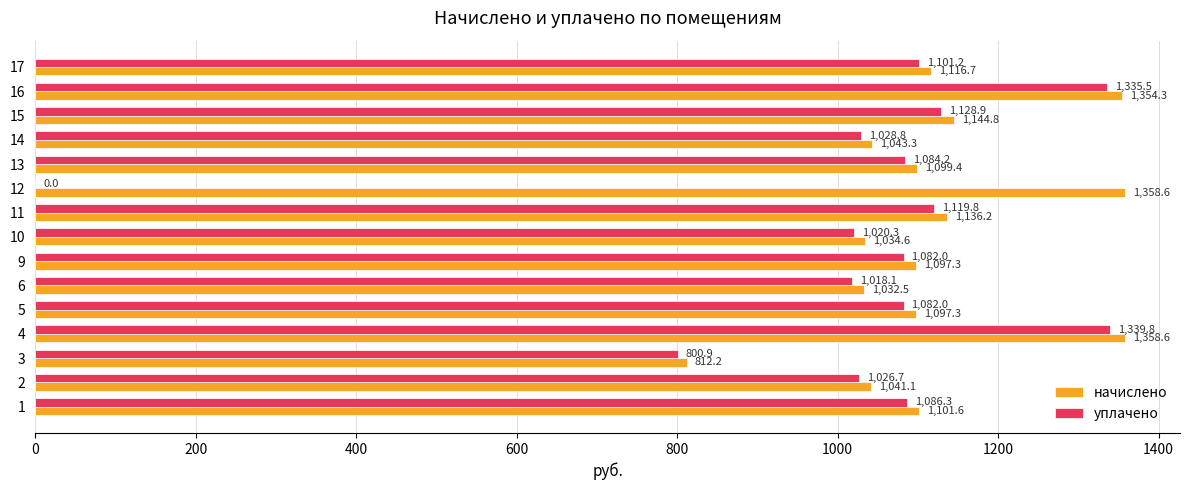

What is the sum of the начислено values at 4 and 1?

2460.2